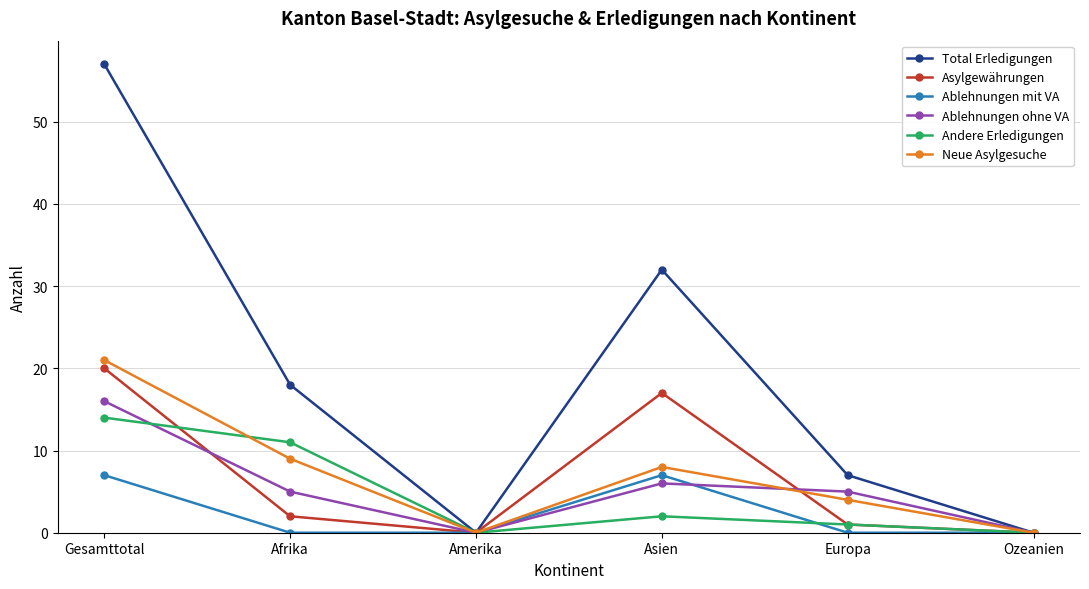

What is the value of the Total Erledigungen point at the 5th from the left?

7